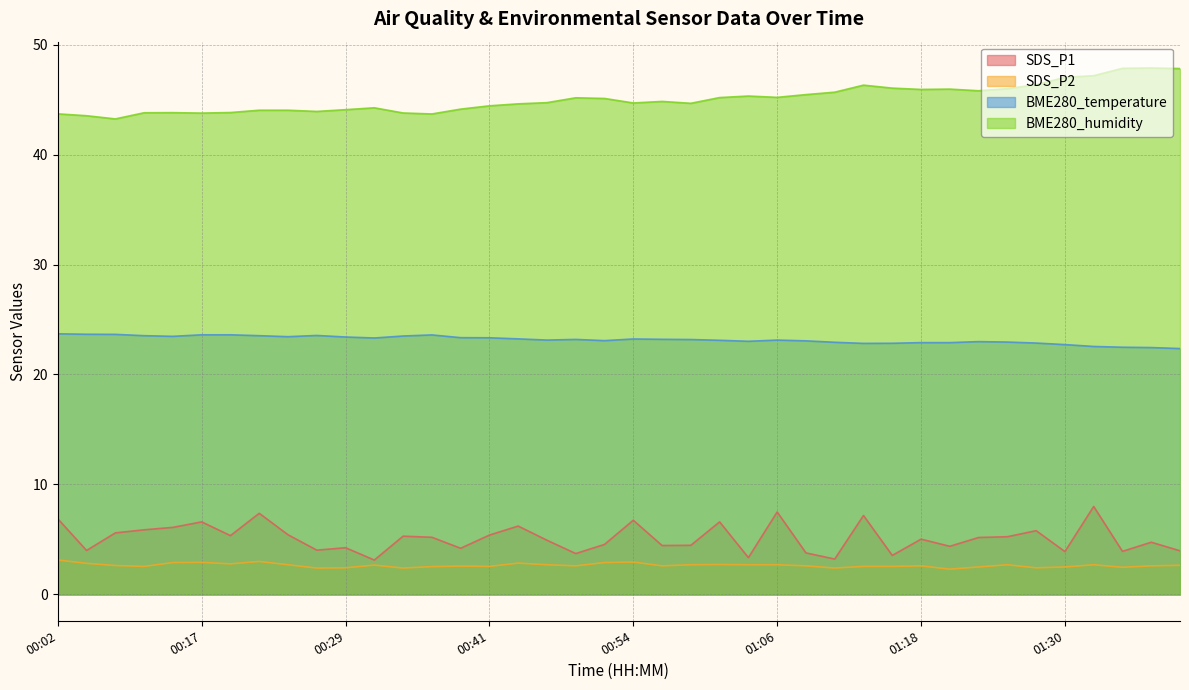

Which category has the lowest value in the SDS_P1 series?

00:31